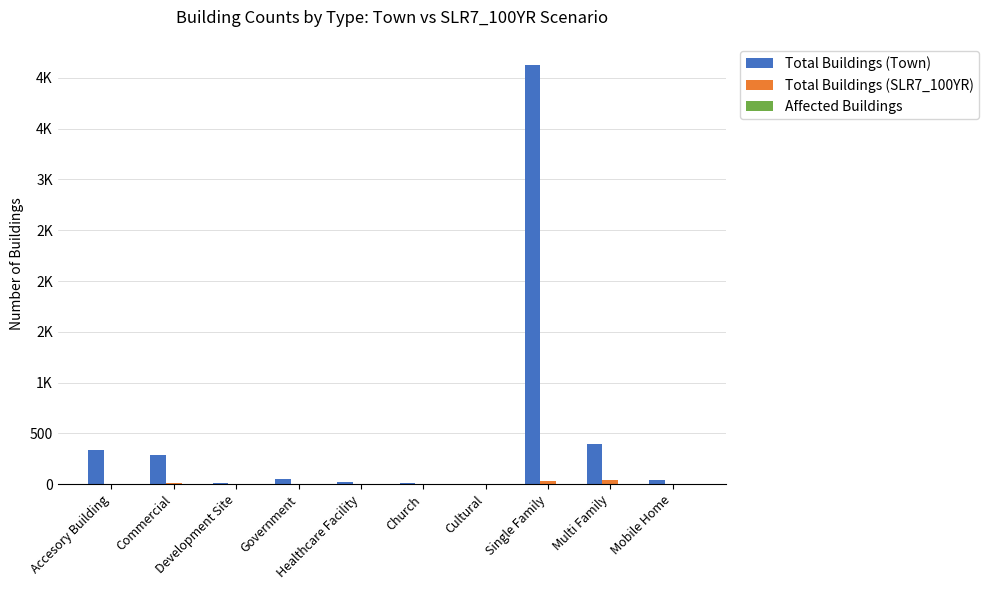

What is the spread (max minus min) of values at Development Site?

10